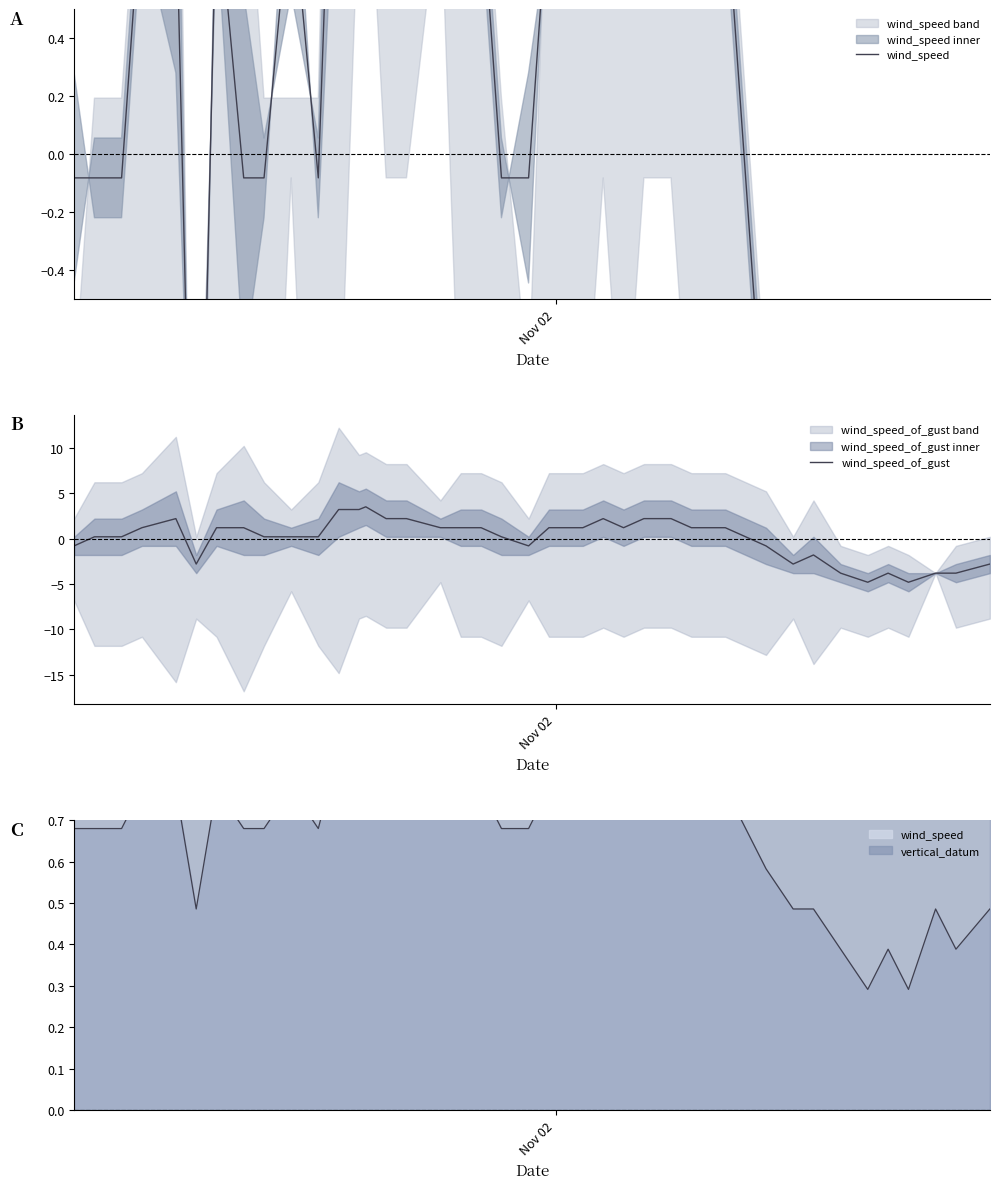

Is the value of wind_speed_of_gust at 32 greater than the value of wind_speed at 3?

No